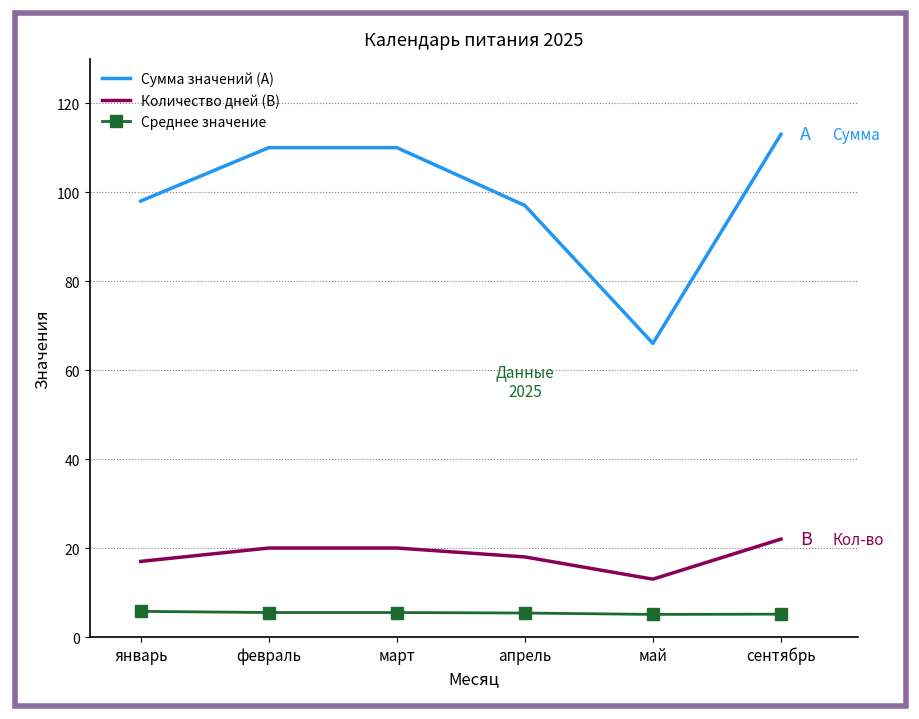

What position from the left is сентябрь?

6